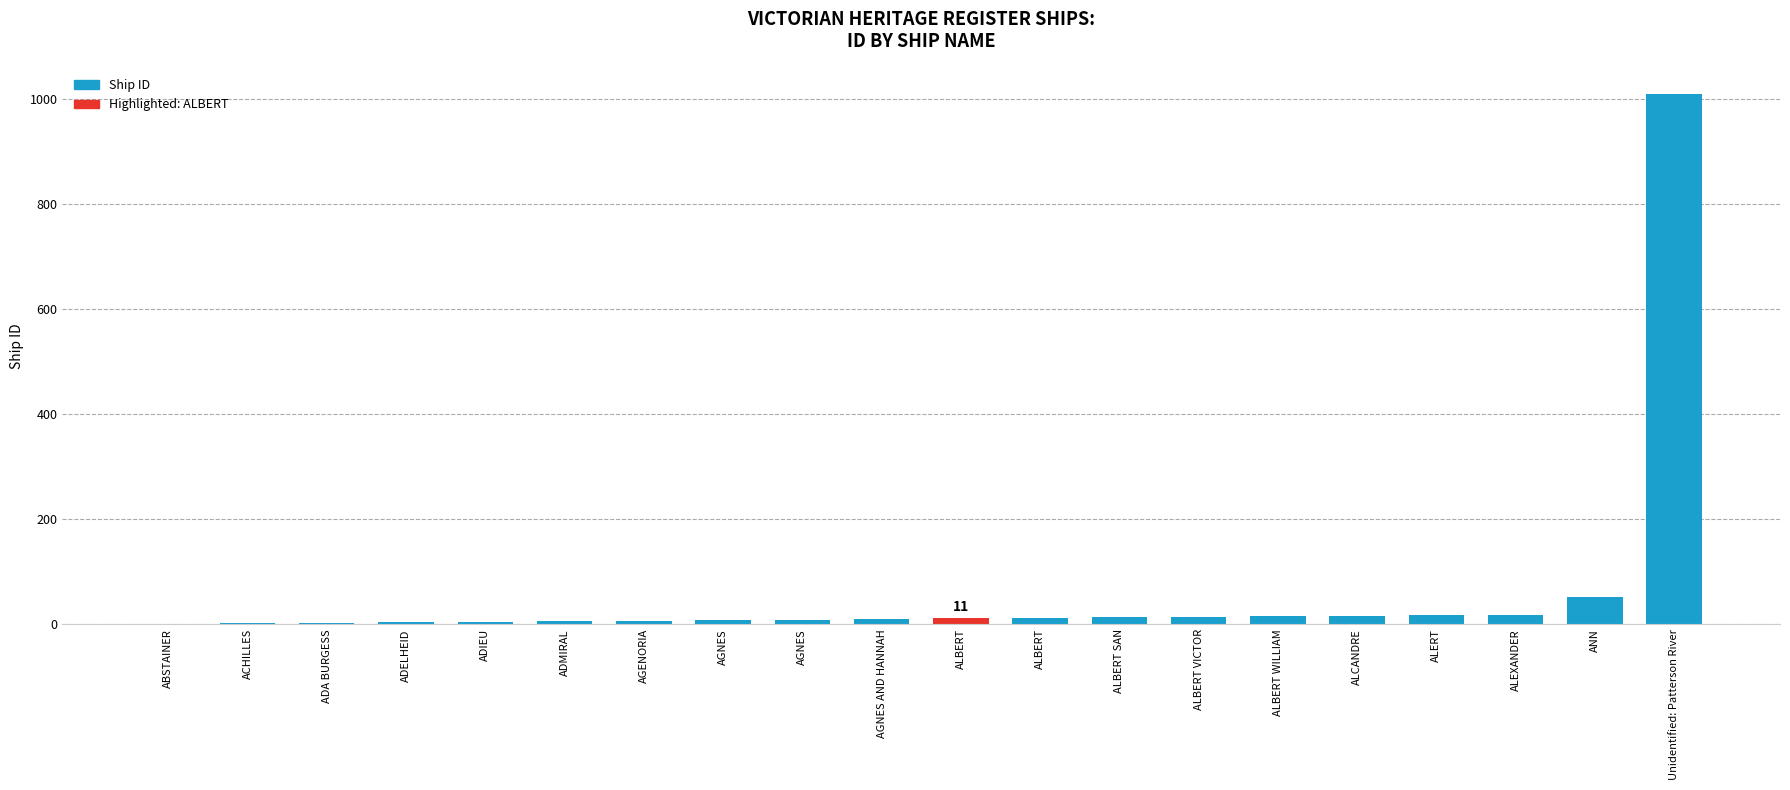

How many series are shown in this chart?

1